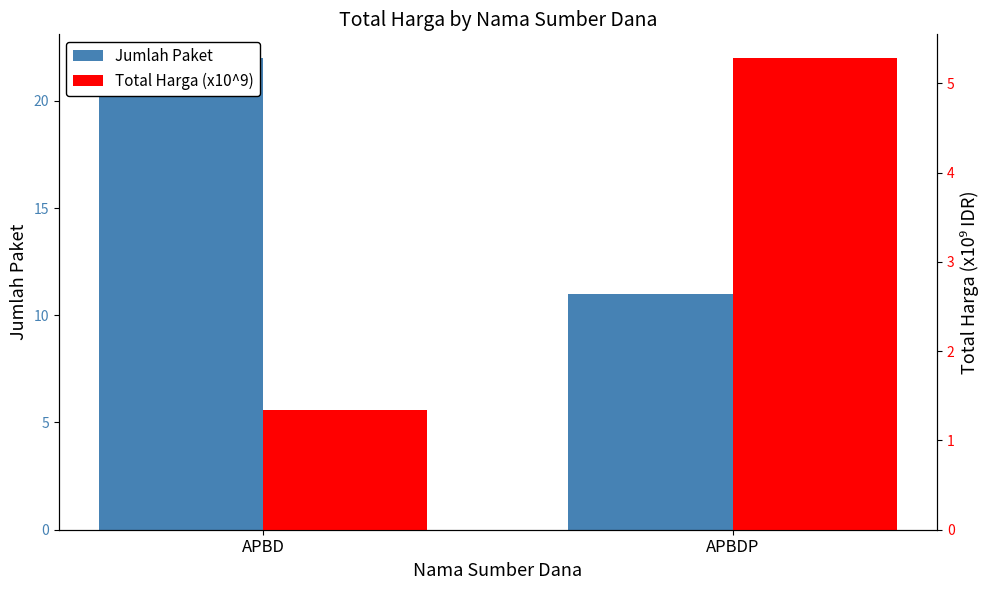

What is the label of the 2nd bar from the right?

APBD